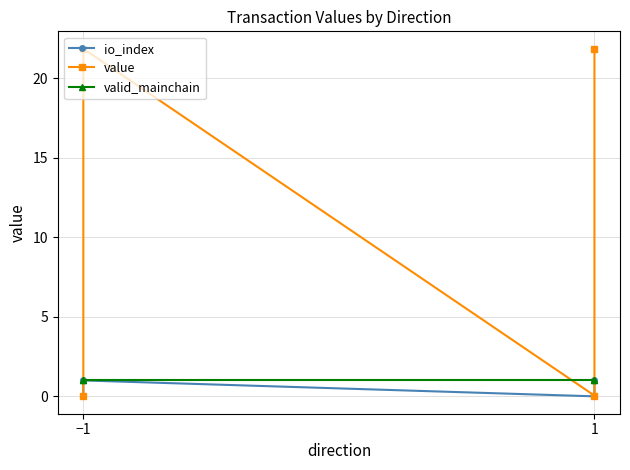

What is the greatest value displayed?

21.9